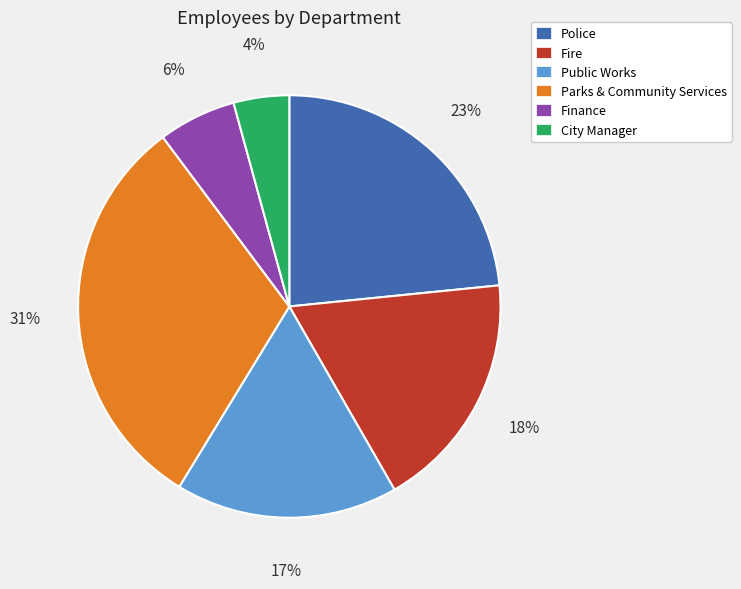

True or false: Public Works accounts for 11% of the total.

False